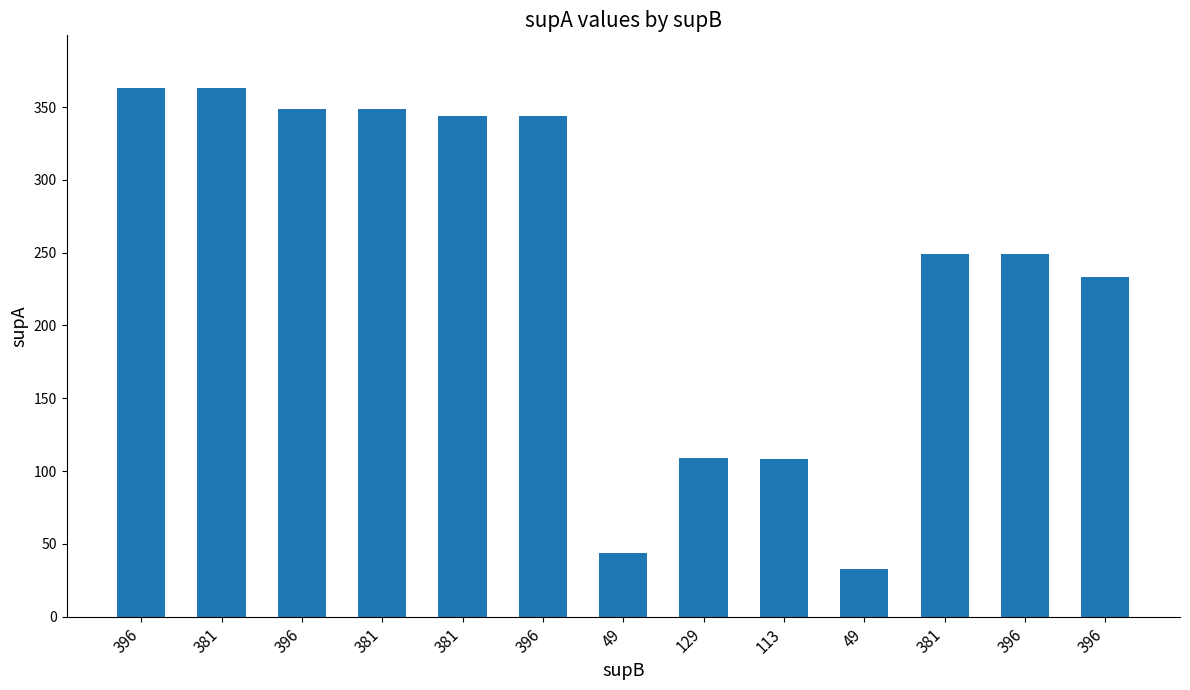

What is the value of the 11th bar from the left?

363